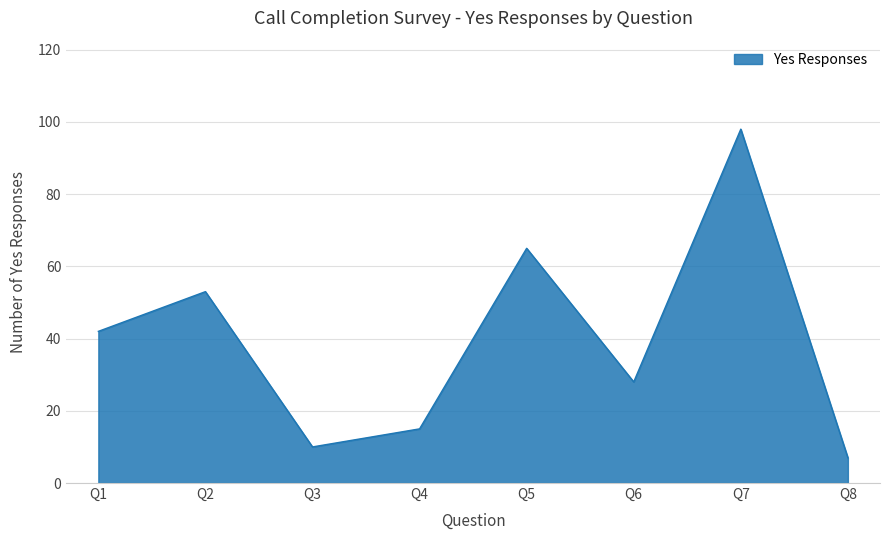

What is the difference between the maximum and minimum values?

91